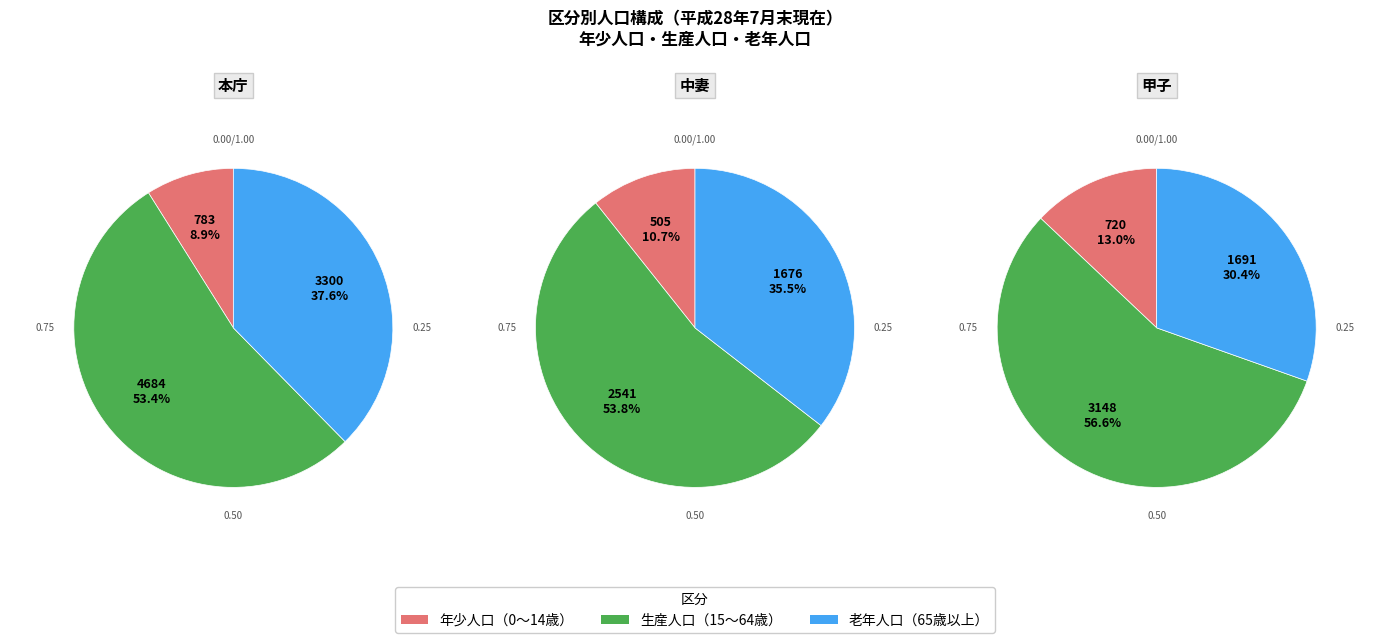

The 中妻 slice represents 3% of the pie. True or false?

False